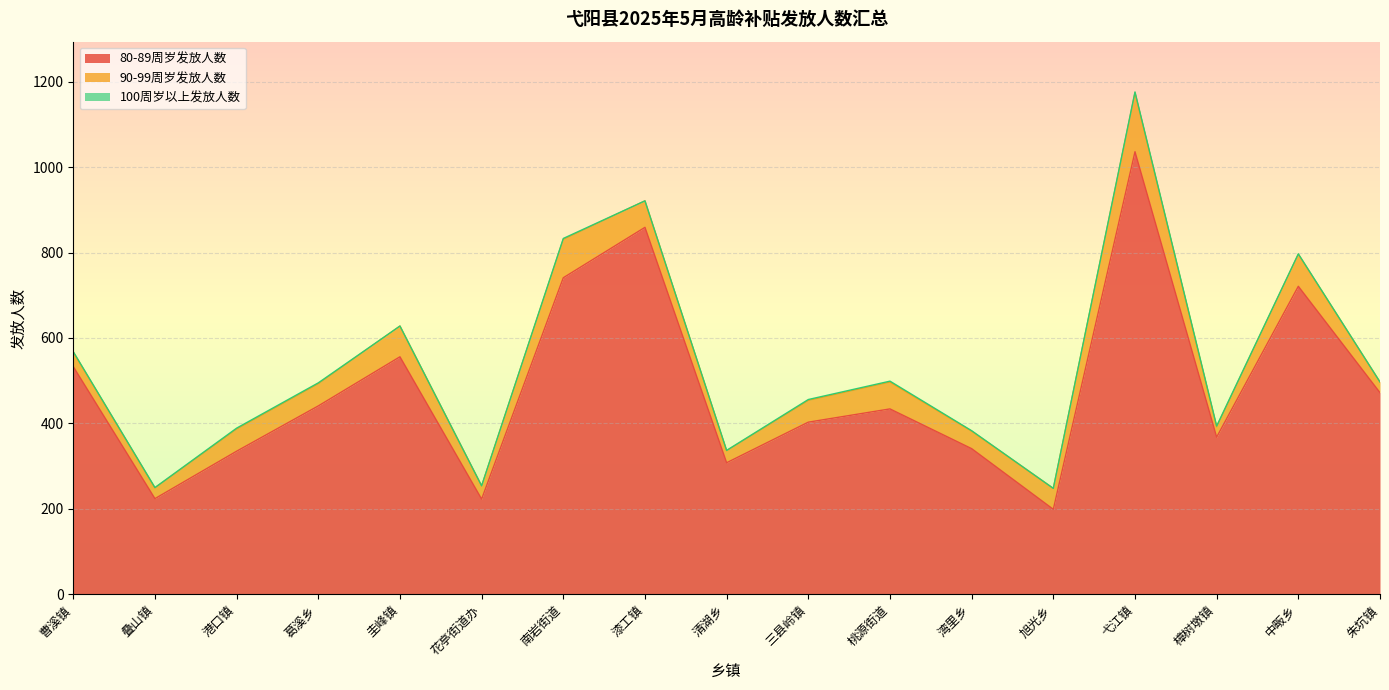

Rank the series at 旭光乡 from lowest to highest value.

100周岁以上发放人数, 90-99周岁发放人数, 80-89周岁发放人数